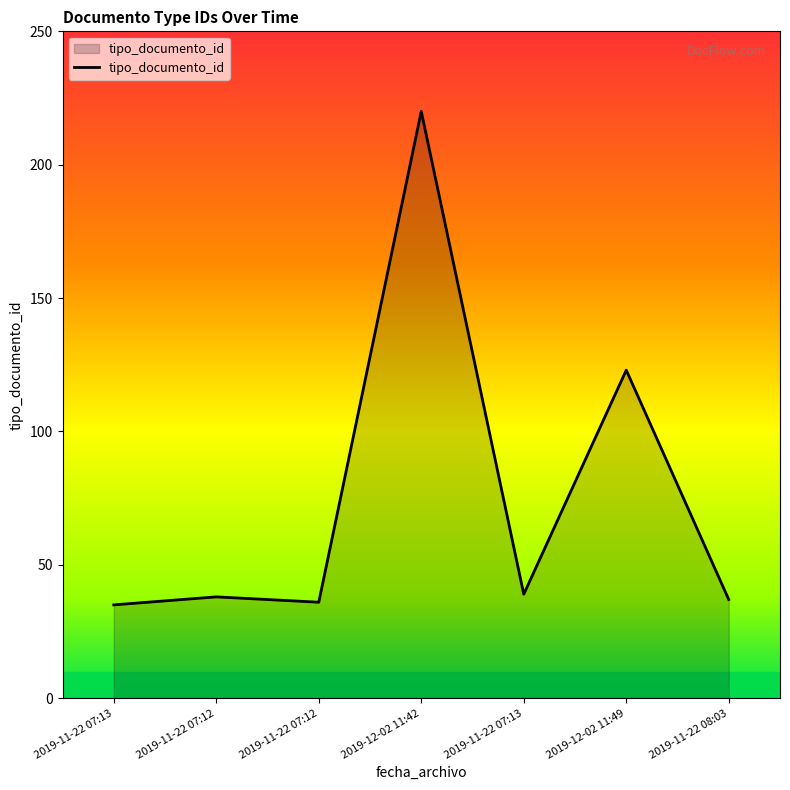

At which category does the chart reach its minimum across all series?

2019-11-22 07:13